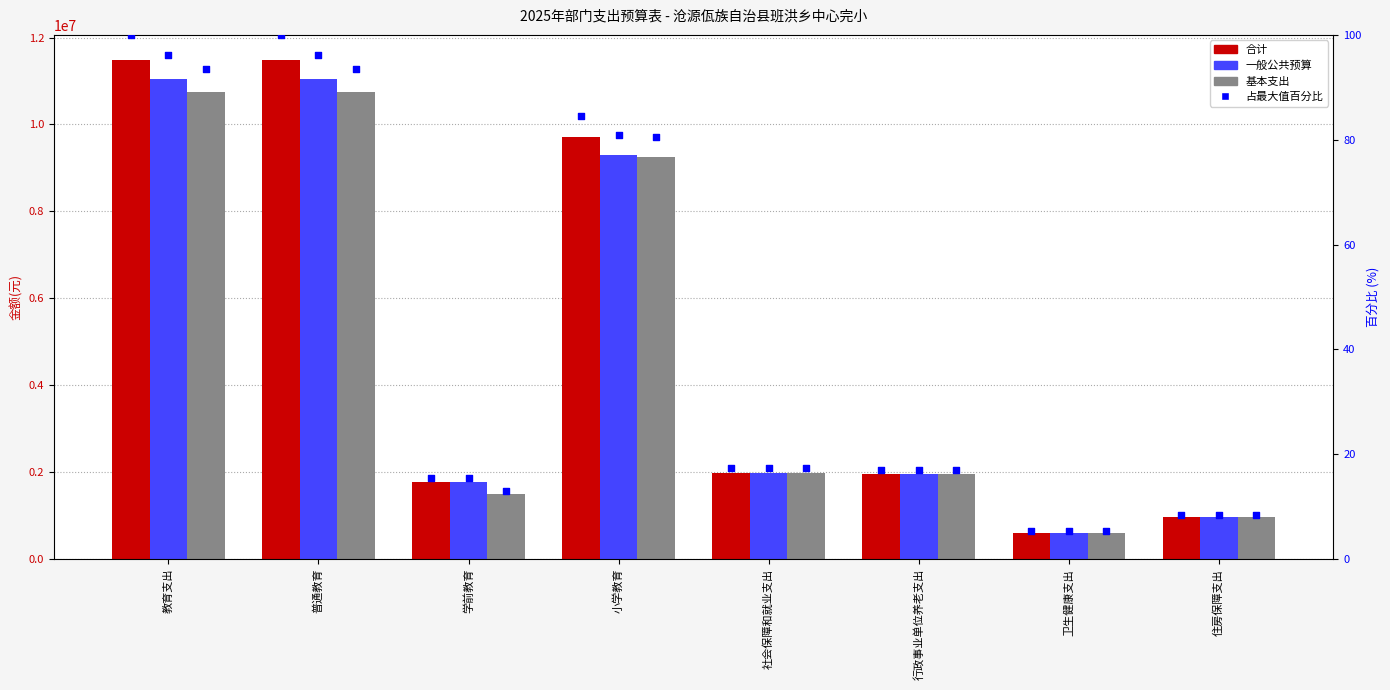

Which series has the widest spread of Y values?

合计